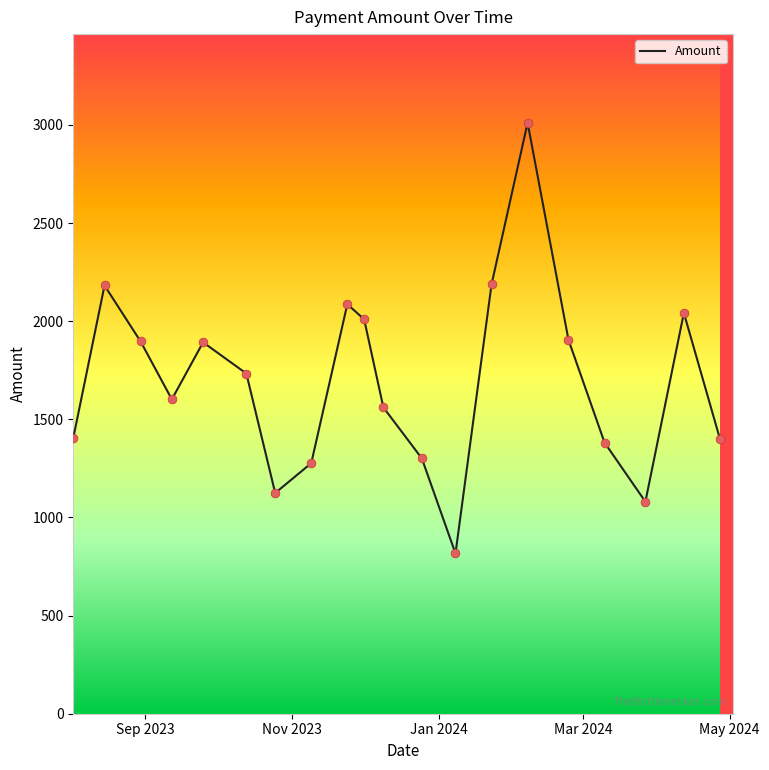

What is the ratio of the value at Mar 2024 to the value at Sep 2023?

1.0